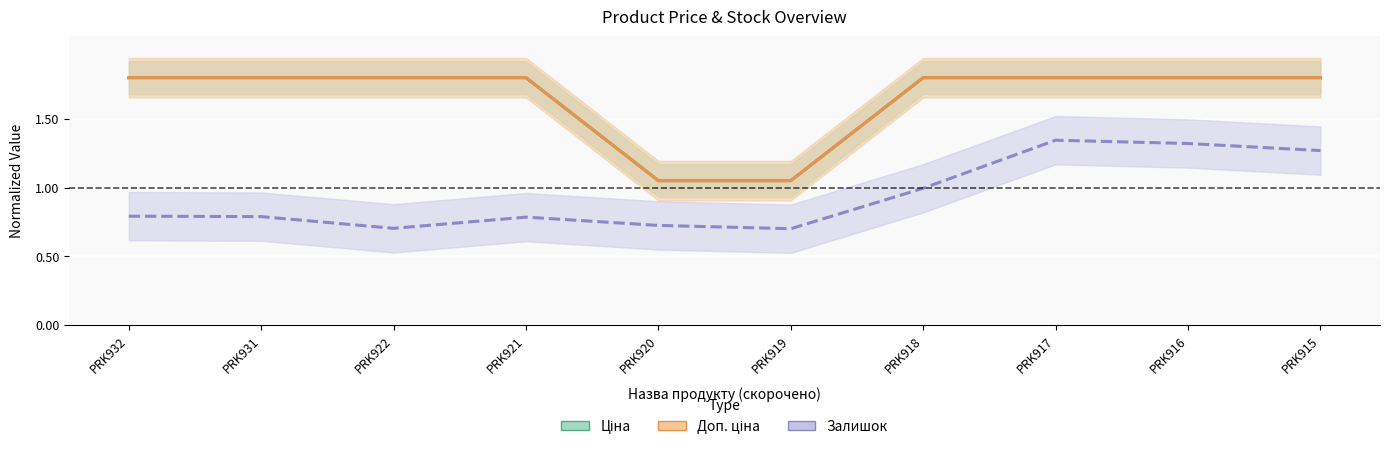

What is the average value of the Ціна series?

1.6